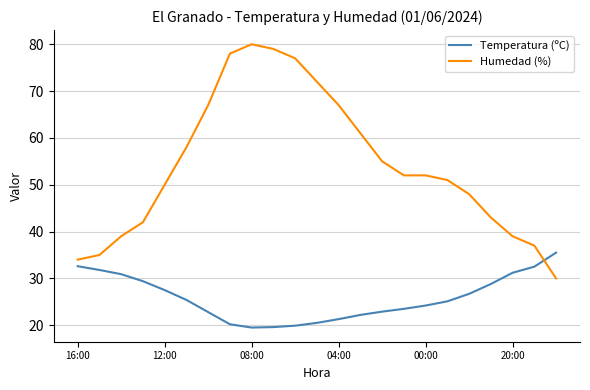

At how many categories does at least one series exceed 71?

5